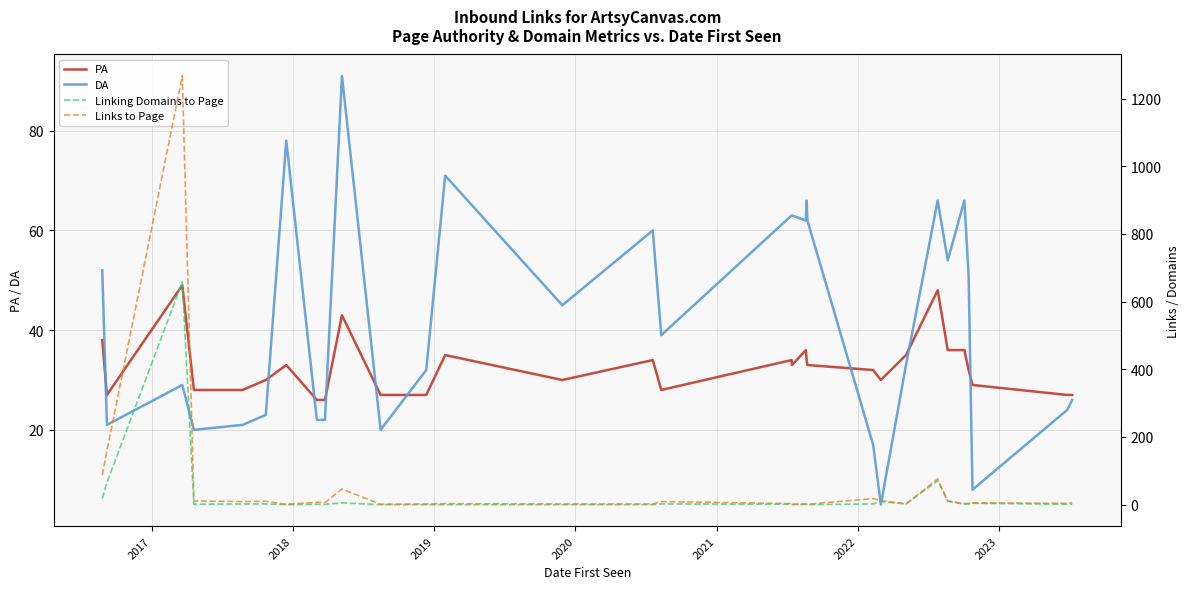

Reading left to right, extract all data points from this chart.

PA: 38	27	49	28	28	30	33	26	26	43	27	27	35	30	34	28	34	33	36	34	33	32	30	35	48	36	36	32	29	27	27
DA: 52	21	29	20	21	23	78	22	22	91	20	32	71	45	60	39	63	63	62	66	62	17	5	33	66	54	66	51	8	24	26
Linking Domains to Page: 18	65	658	1	2	2	0	1	1	5	0	0	0	0	0	2	1	0	1	0	0	2	9	2	71	10	1	2	4	1	1
Links to Page: 87	159	1267	11	9	10	1	7	6	46	1	2	3	2	2	9	3	1	2	1	1	18	12	2	76	11	3	4	5	4	5